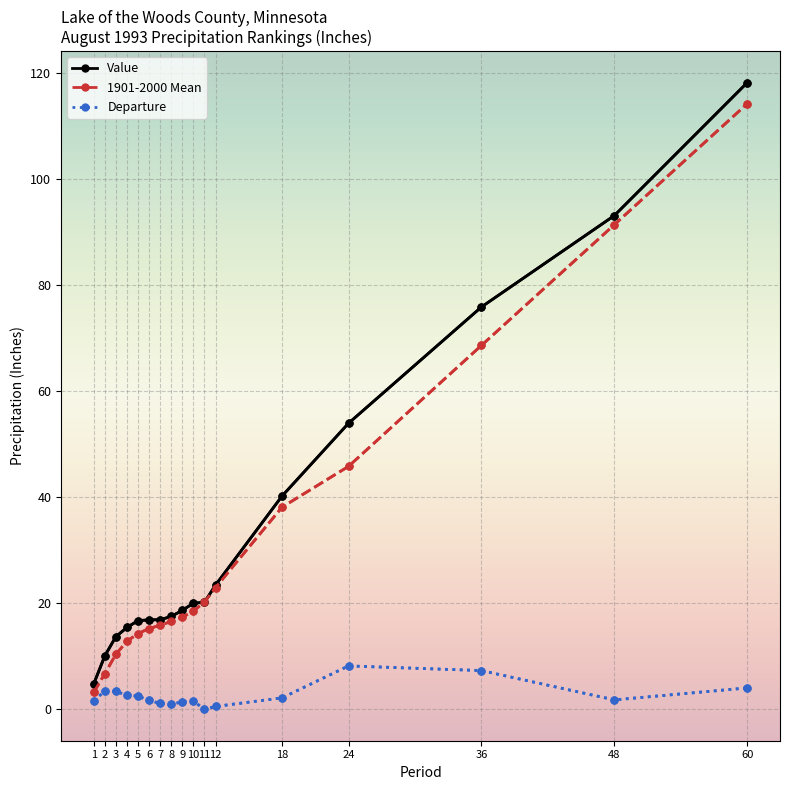

Is the value of Departure at 6 greater than the value of Value at 10?

No